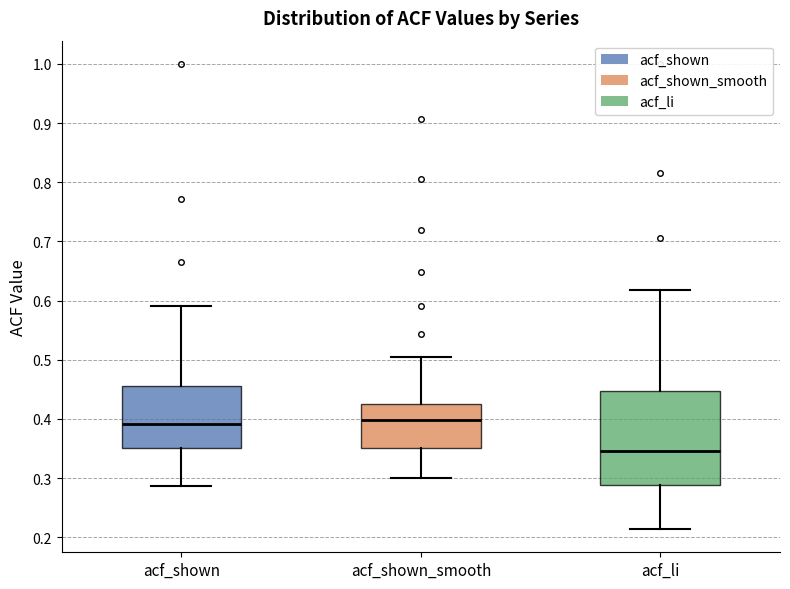

Reading left to right, read every box against the y-axis: the position of its median line, the range the box covers, and the ends of its whiskers. The values are not printed on the chart, so give them approximately, as read against the axis.

acf_shown: median 0.39, box 0.35 to 0.46, whiskers 0.29 to 0.59
acf_shown_smooth: median 0.40, box 0.35 to 0.43, whiskers 0.30 to 0.51
acf_li: median 0.35, box 0.29 to 0.45, whiskers 0.21 to 0.62